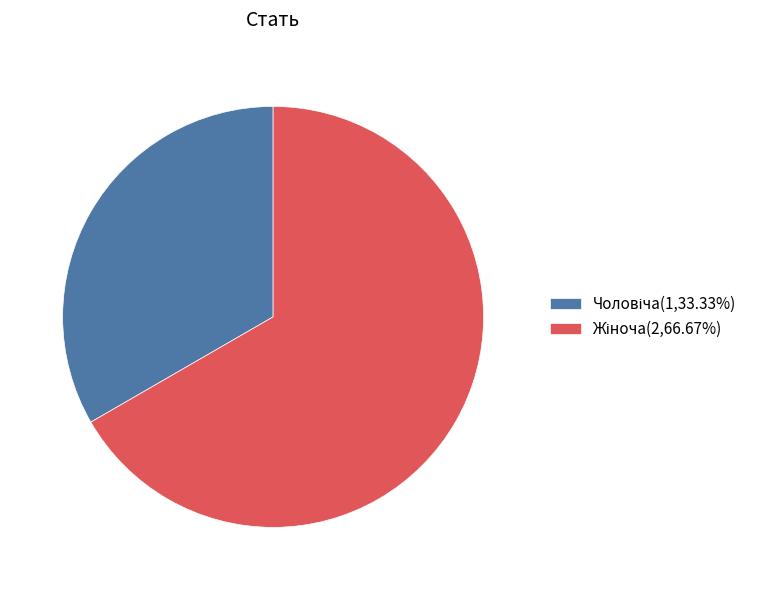

Is there any slice that represents more than half of the pie?

Yes